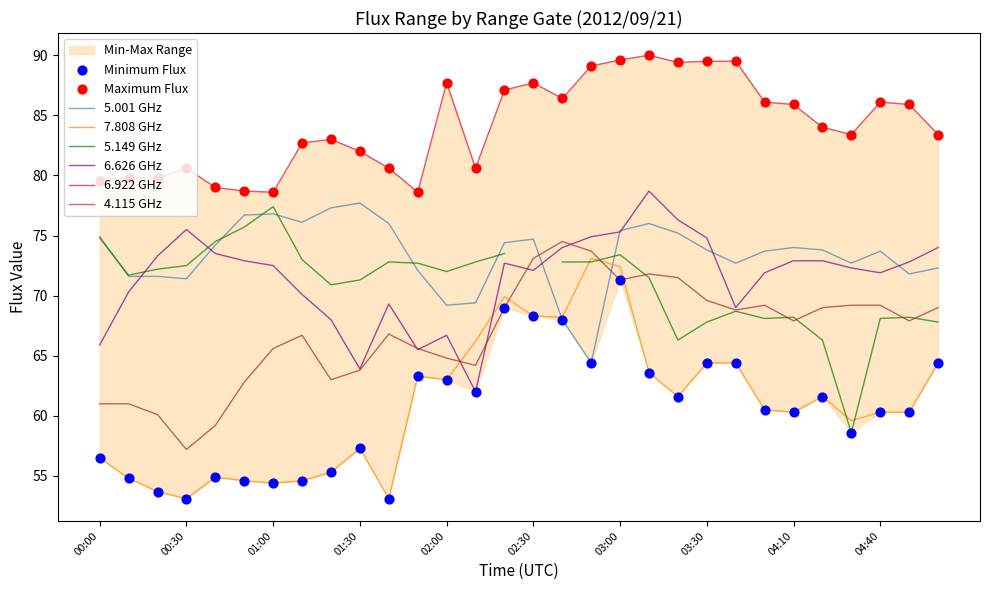

Which series reaches the maximum Y coordinate?

4.115